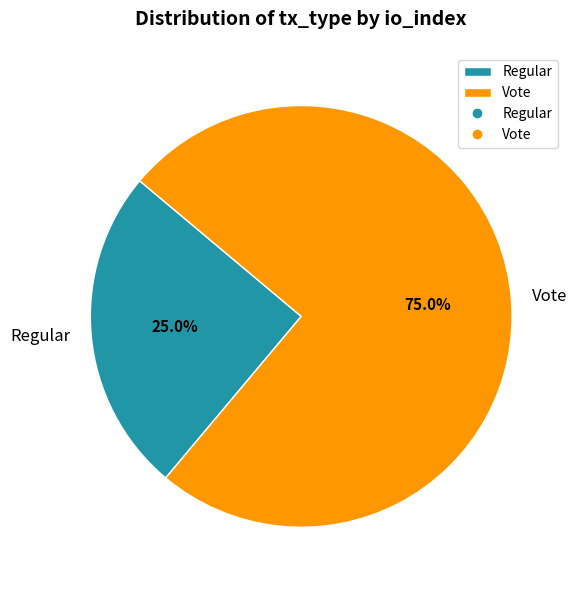

Which slice represents more than half of the pie?

Vote